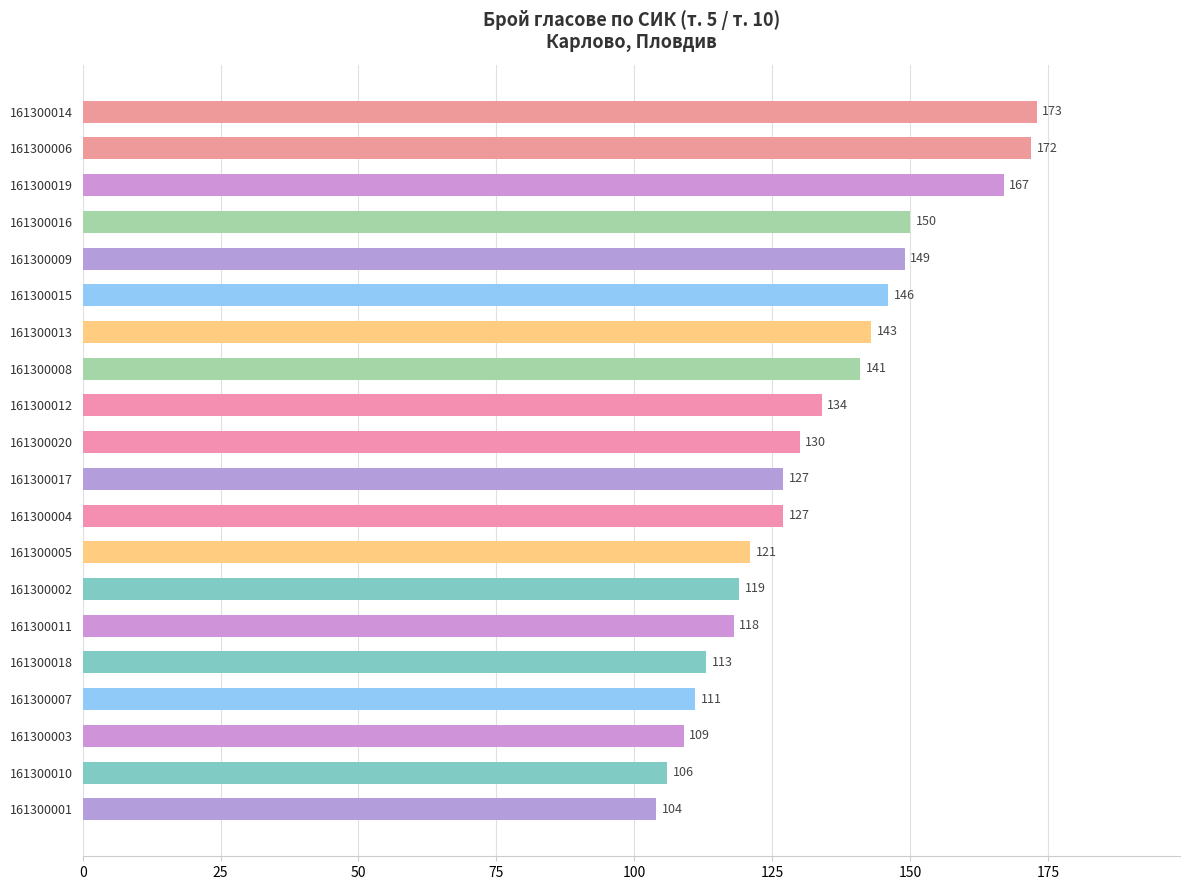

What position from the top is 161300013?

7